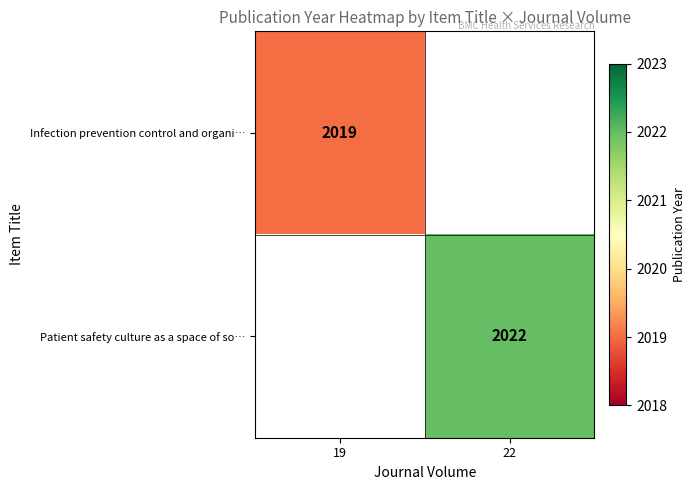

True or false: Infection prevention control and organi… has a value of 2019 at 19.

True